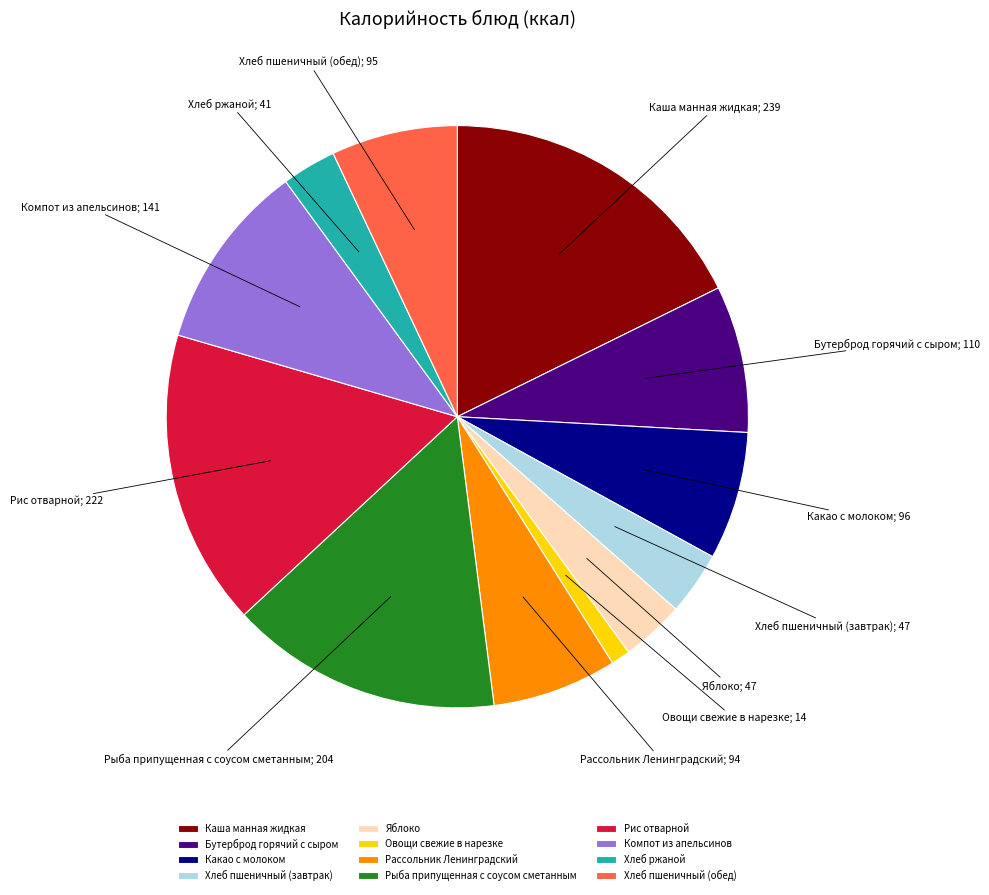

Approximately how many times larger is the value at Овощи свежие в нарезке compared to Хлеб ржаной?

0.4